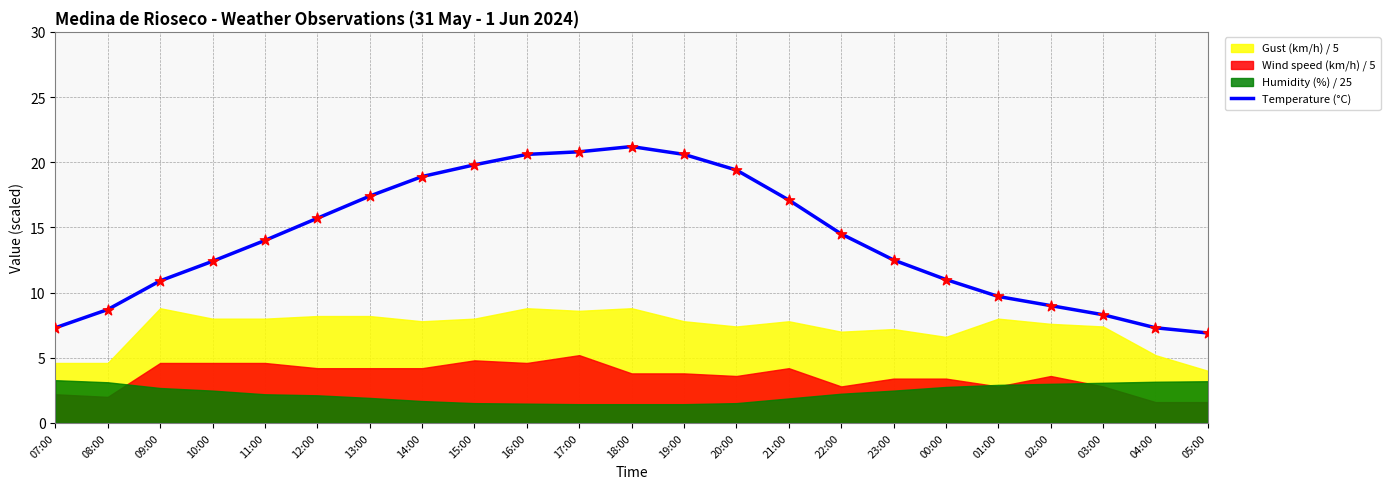

What is the change in value from 09:00 to 03:00?

-2.6